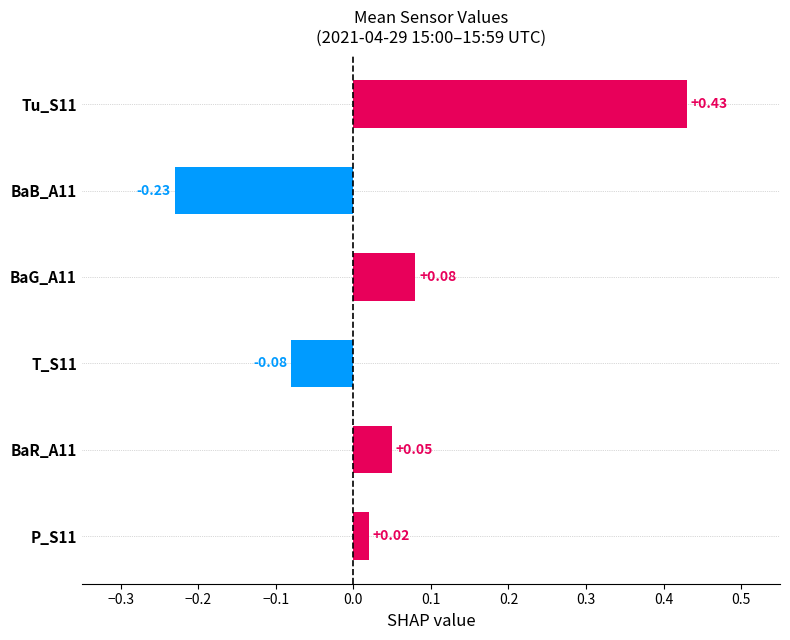

What is the difference between the second highest and minimum values?

0.3